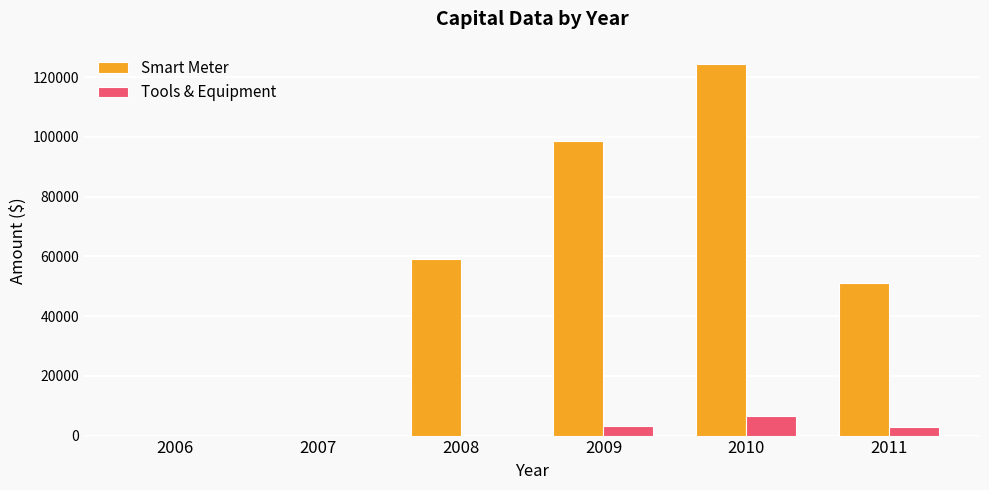

The value of Tools & Equipment at 2009 is 3179.0. True or false?

True